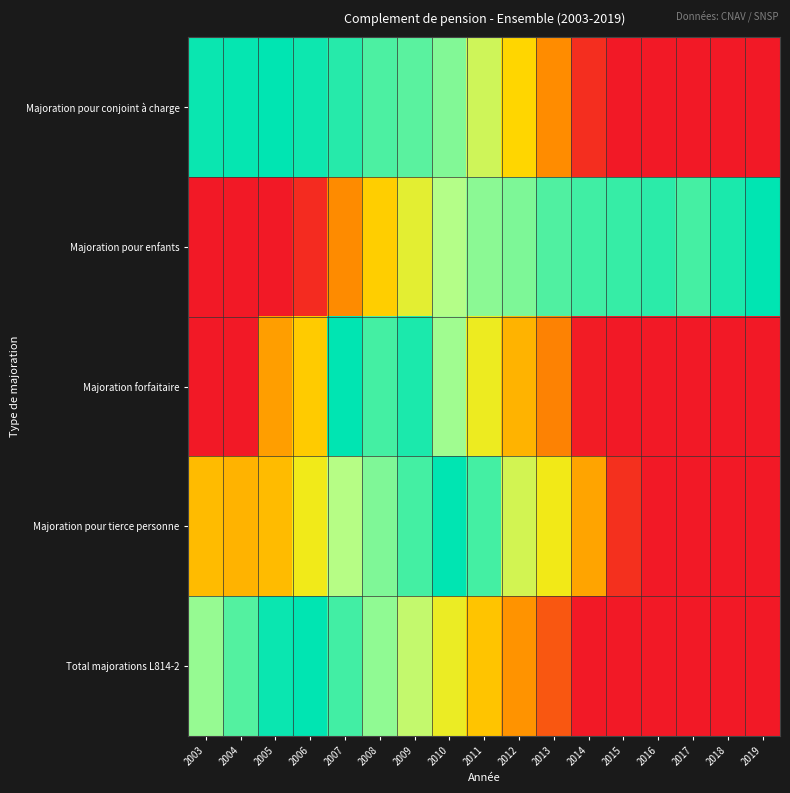

At 2011, list the series in order from largest to smallest.

Majoration pour tierce personne, Majoration pour enfants, Majoration pour conjoint à charge, Majoration forfaitaire, Total majorations L814-2